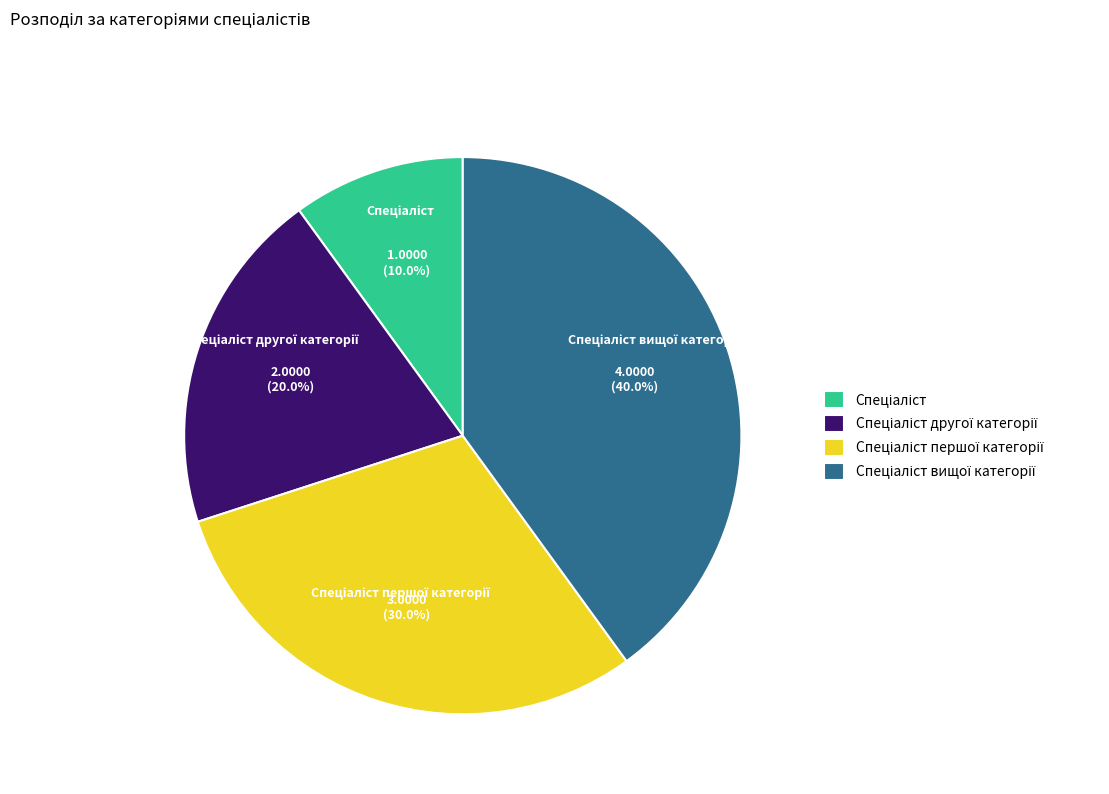

How many slices are in this pie chart?

4